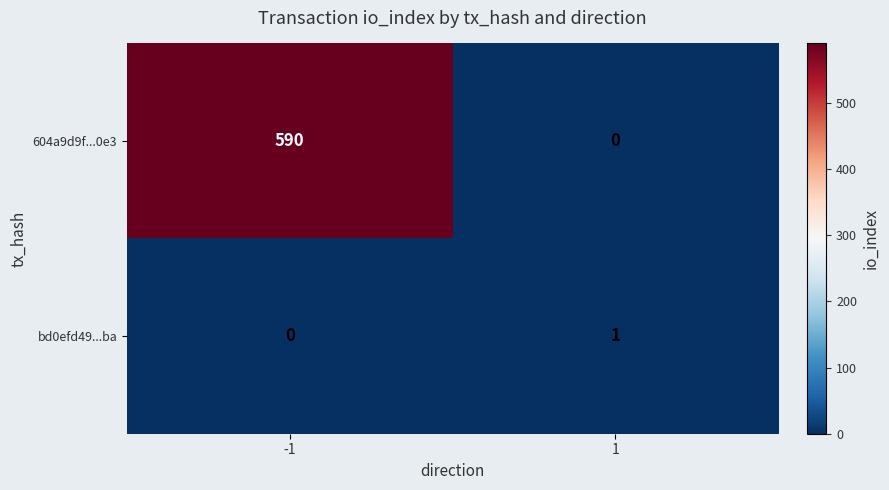

What is the sum of all 604a9d9f...0e3 values?

590